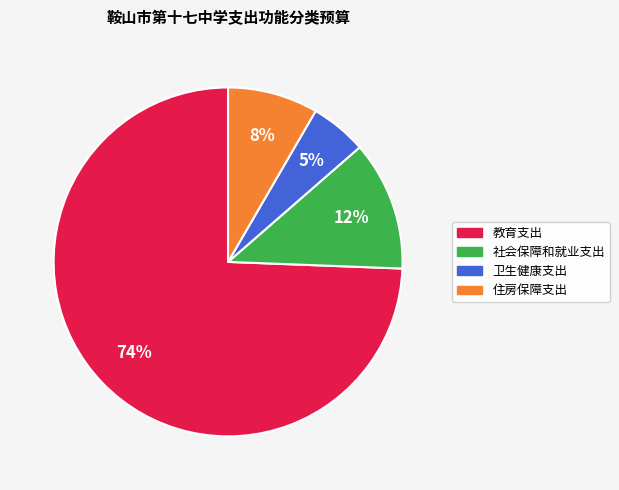

To the nearest percent, what is the combined percentage of 教育支出 and 卫生健康支出?

80%